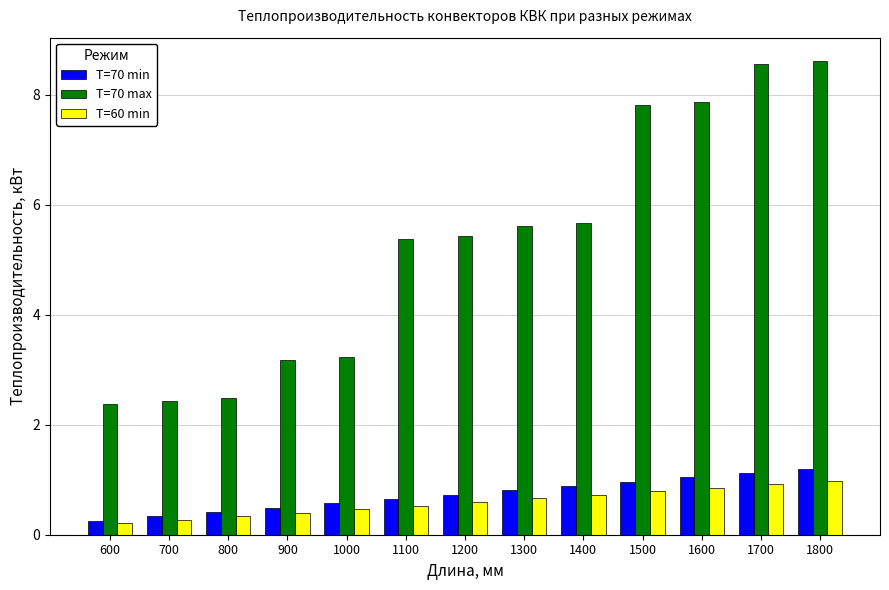

What is the maximum value for T=70 max?

8.6